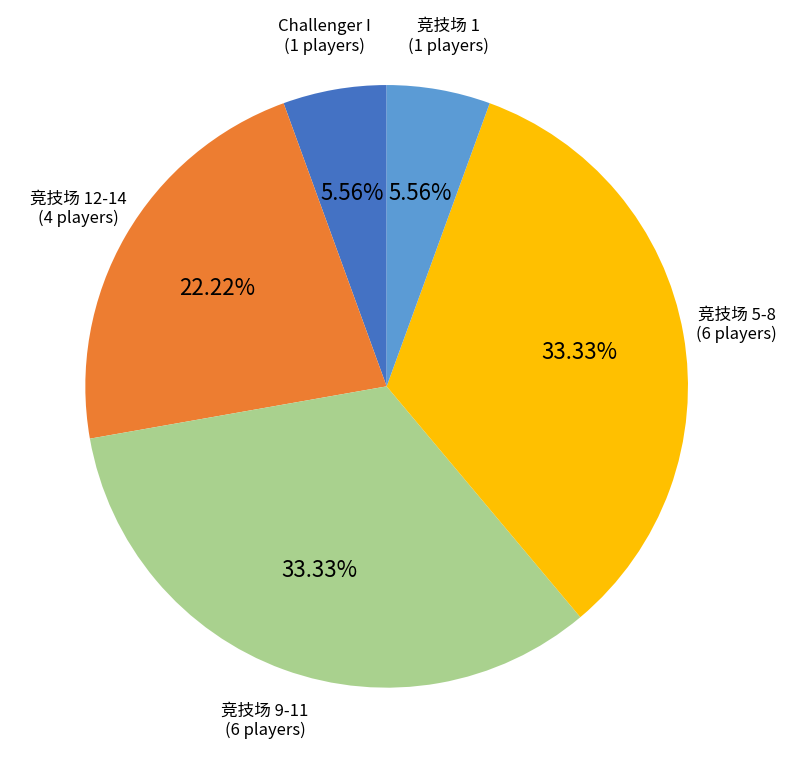

Is there a majority slice in this chart?

No